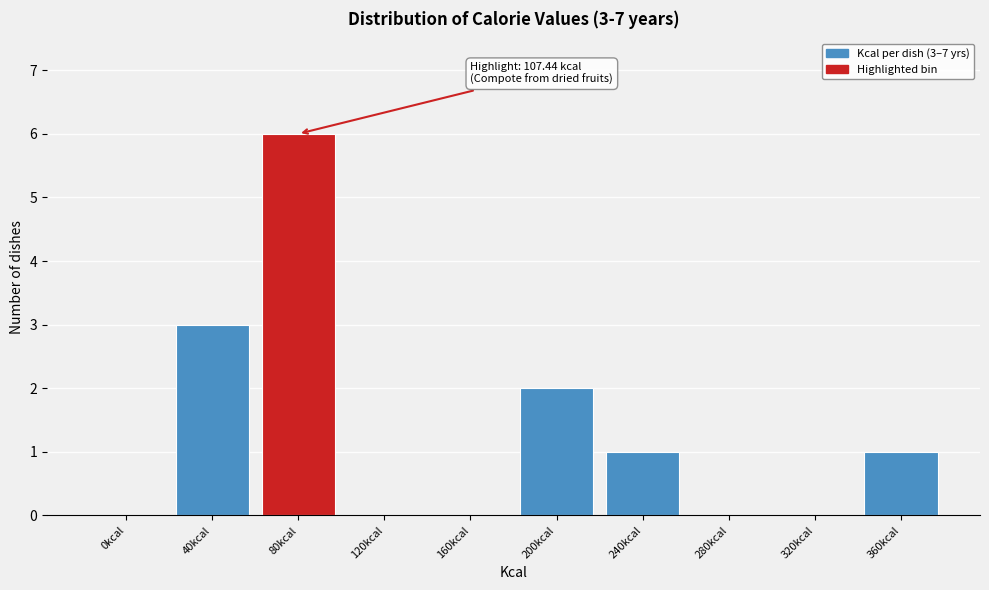

Reading left to right, what are all the values shown in this chart?

0kcal=0	40kcal=3	80kcal=6	120kcal=0	160kcal=0	200kcal=2	240kcal=1	280kcal=0	320kcal=0	360kcal=1